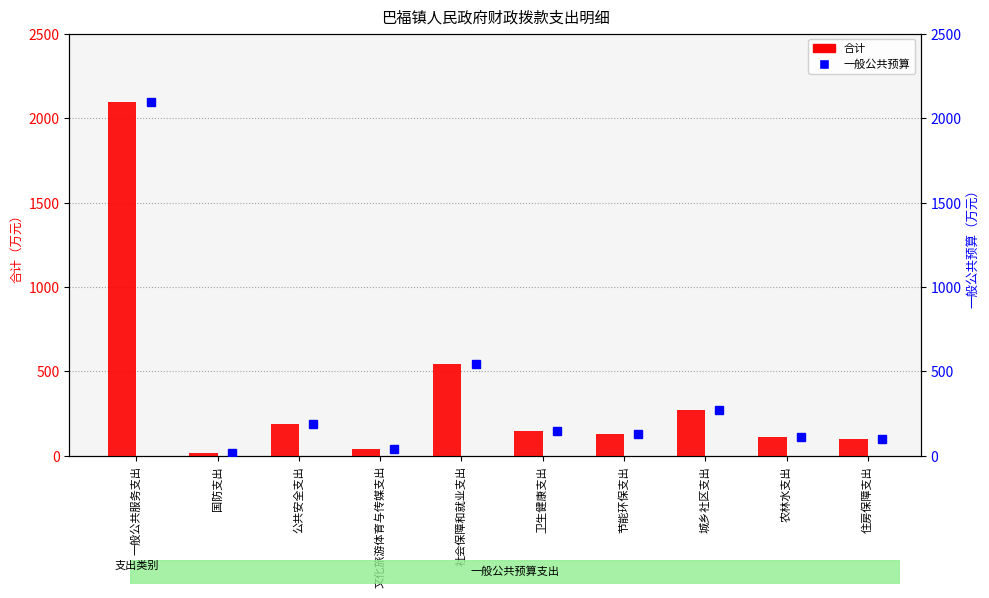

What is the sum of all 一般公共预算 values?

3644.5